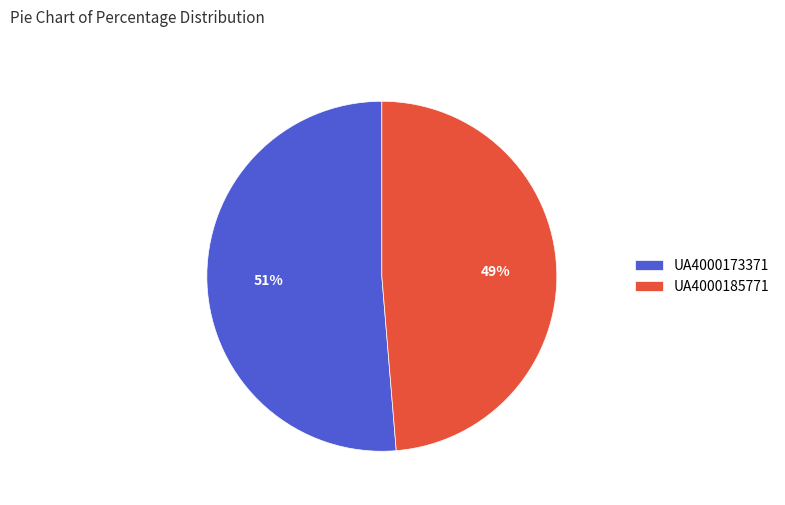

To the nearest percent, what is the combined percentage of UA4000185771 and UA4000173371?

100%